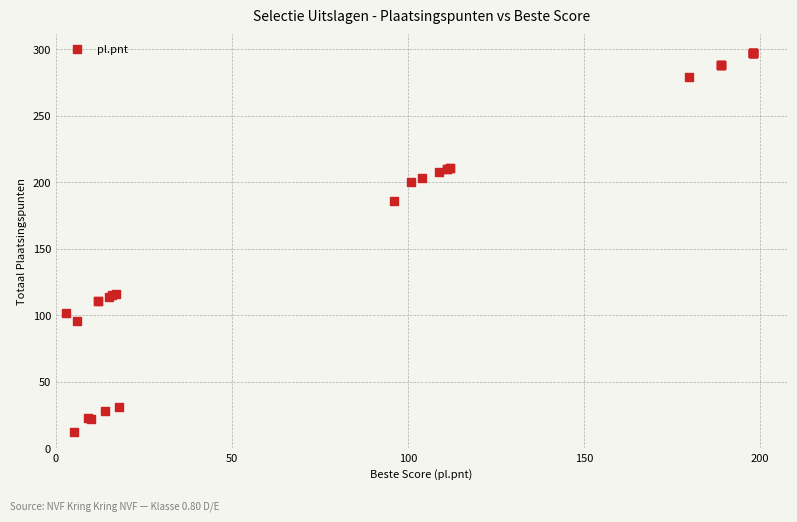

What Y value in the scatter plot is closest to 154?

186